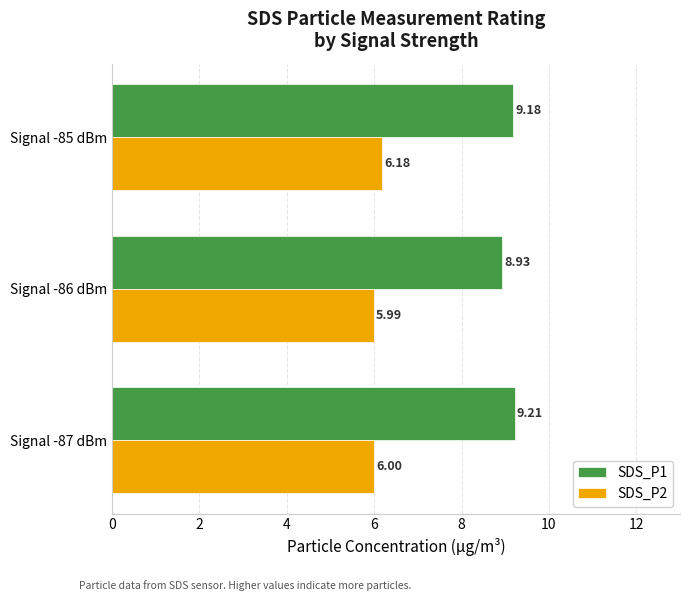

What are all the series names shown in the legend?

SDS_P1, SDS_P2